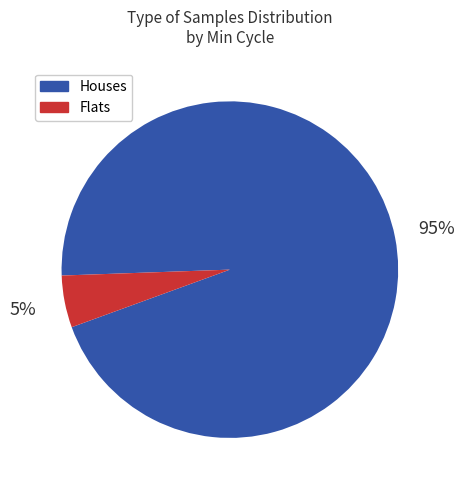

Does any single category account for the majority?

Yes